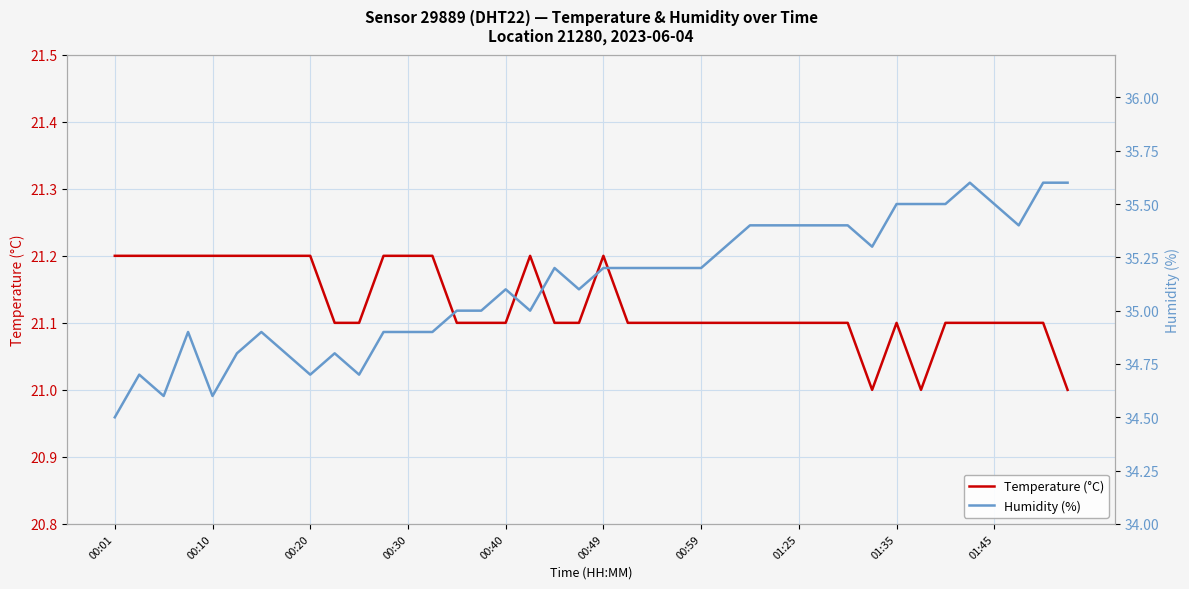

What are all the series names shown in the legend?

Temperature (°C), Humidity (%)